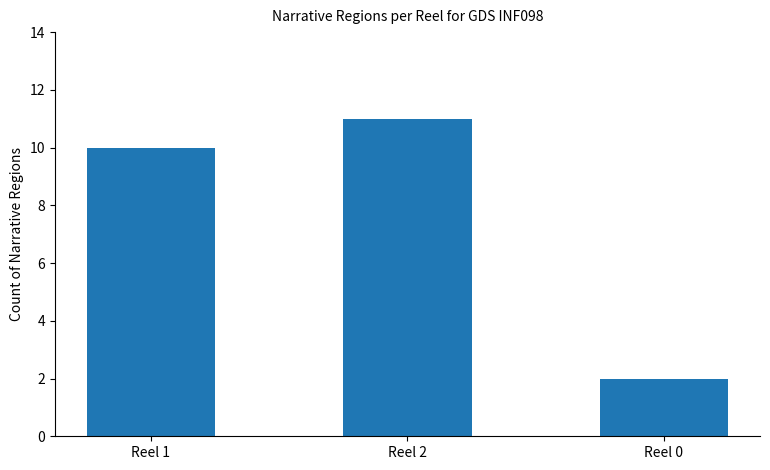

What is the difference between the values at Reel 2 and Reel 0?

9